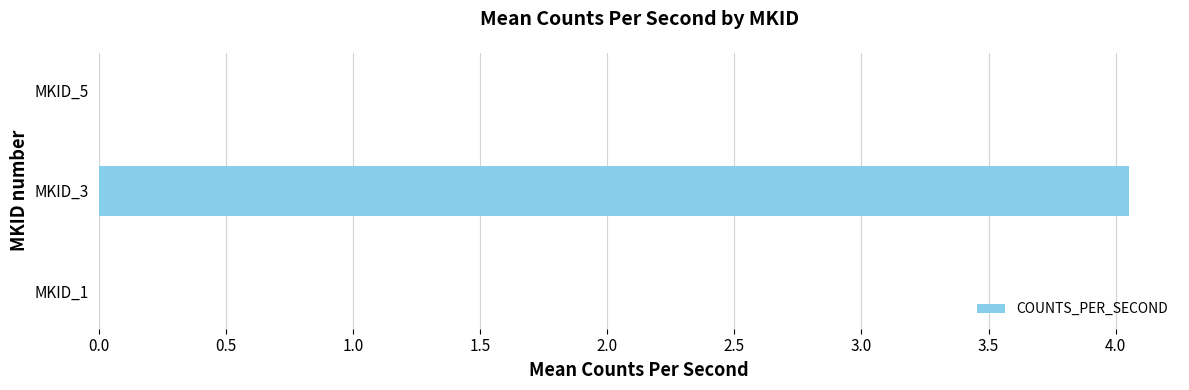

The value at MKID_5 is 0.0. True or false?

True